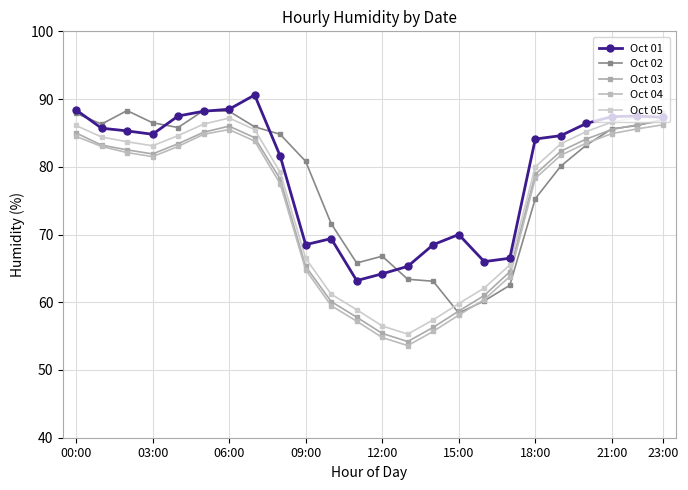

What is the highest value of the Oct 03 series?

86.8